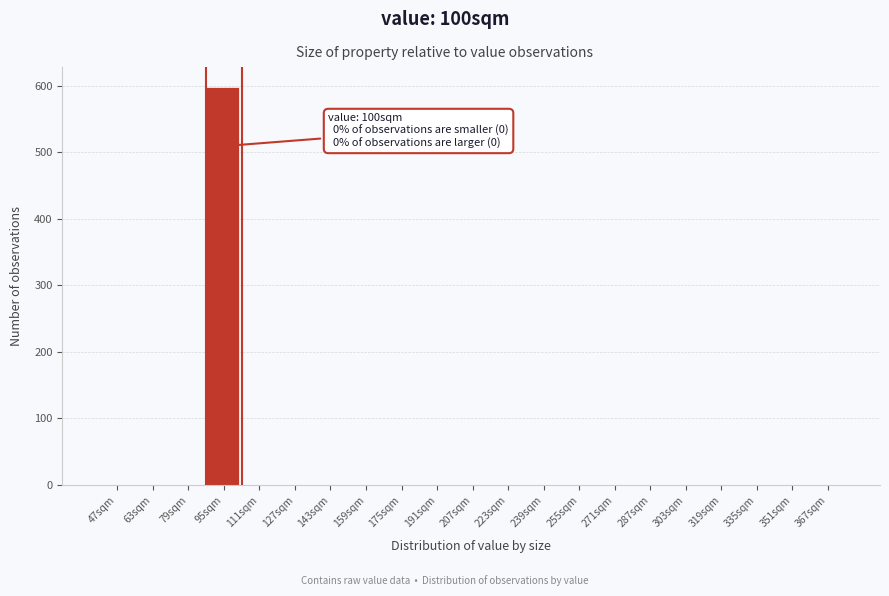

Reading left to right, list all the values displayed in this chart.

47sqm=0	63sqm=0	79sqm=0	95sqm=598	111sqm=0	127sqm=0	143sqm=0	159sqm=0	175sqm=0	191sqm=0	207sqm=0	223sqm=0	239sqm=0	255sqm=0	271sqm=0	287sqm=0	303sqm=0	319sqm=0	335sqm=0	351sqm=0	367sqm=0